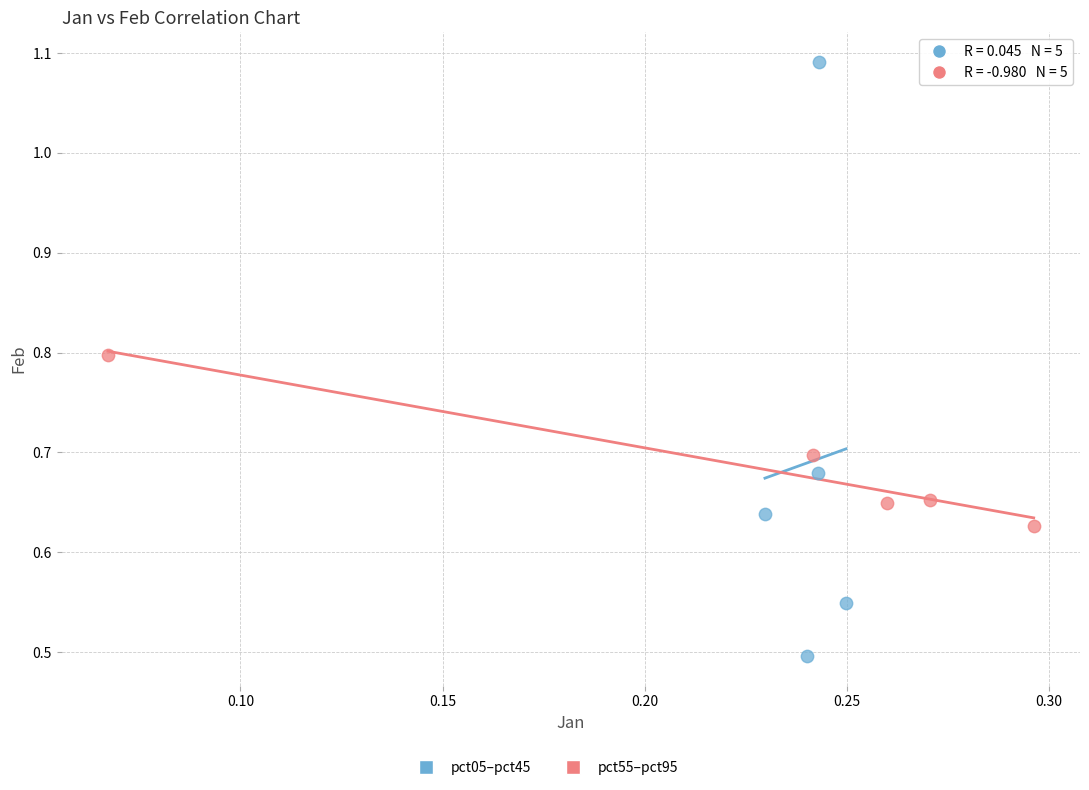

Which series contains the lowest Y value?

pct05–pct45